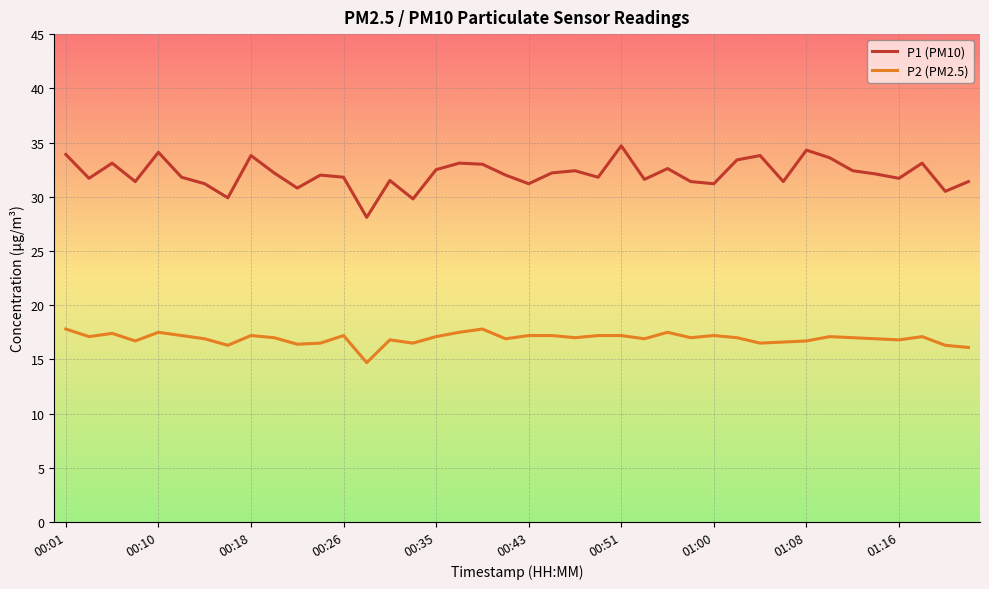

True or false: P2 (PM2.5) and P1 (PM10) intersect in this chart.

False